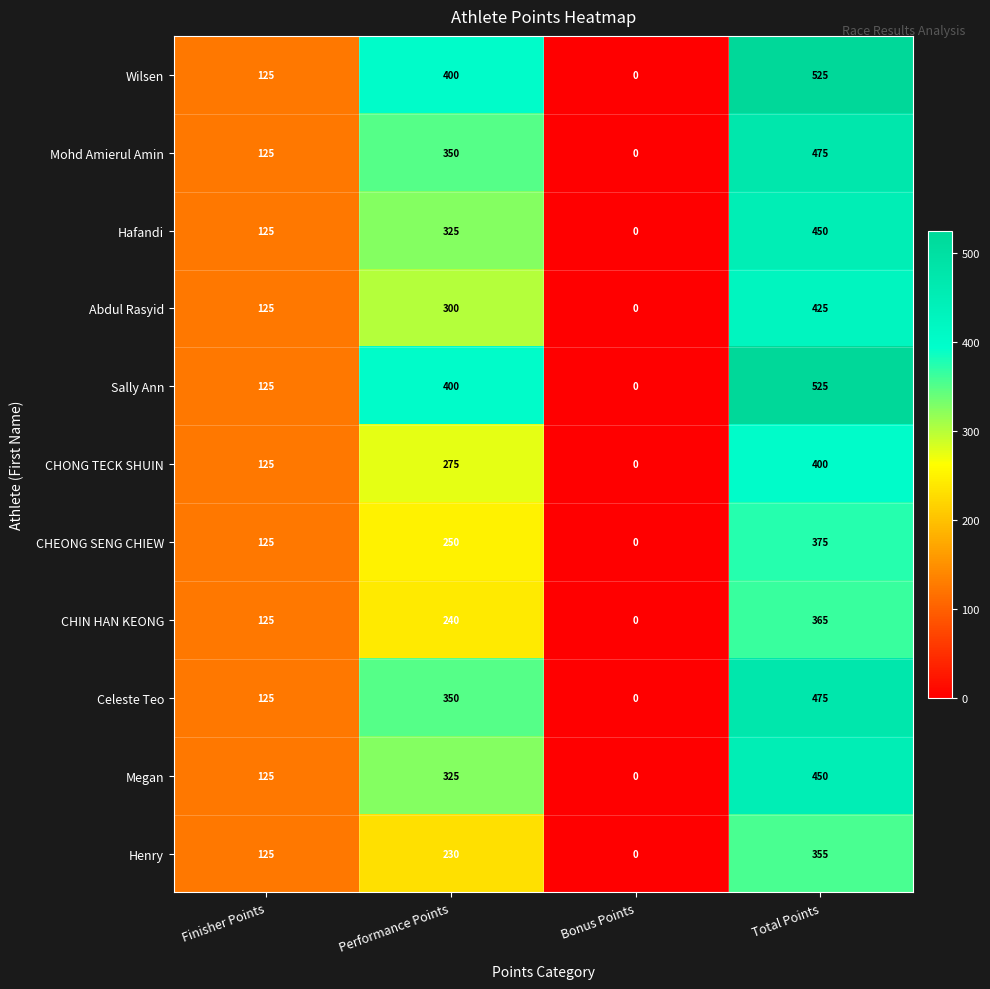

Is it true that Sally Ann equals 172 at Performance Points?

False